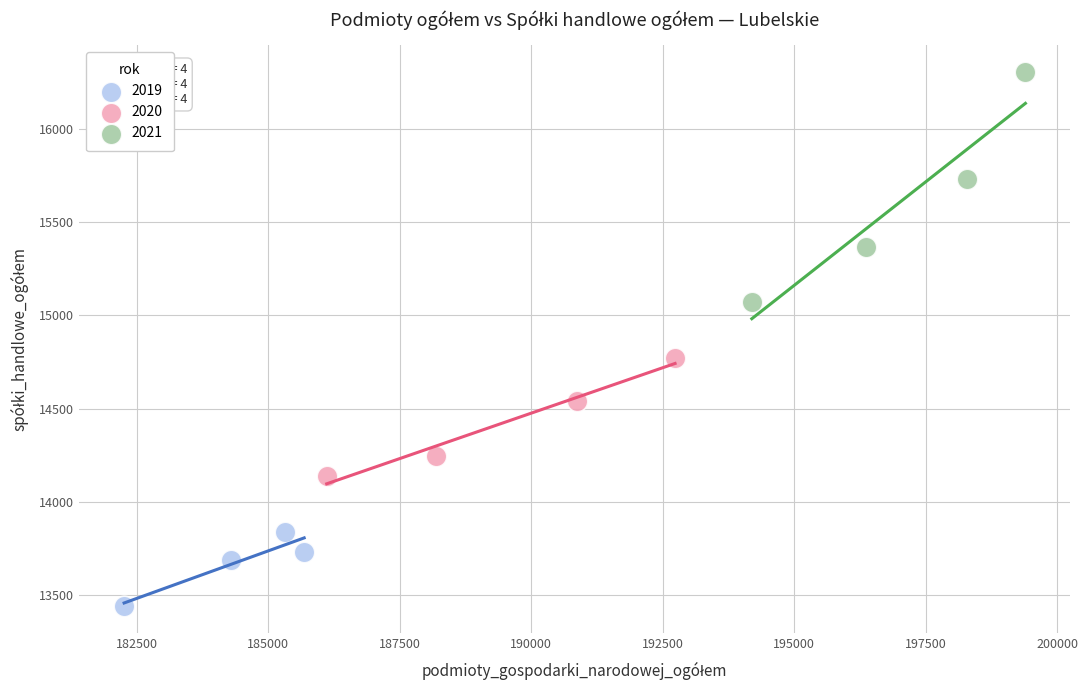

Which series reaches the minimum Y coordinate?

2019